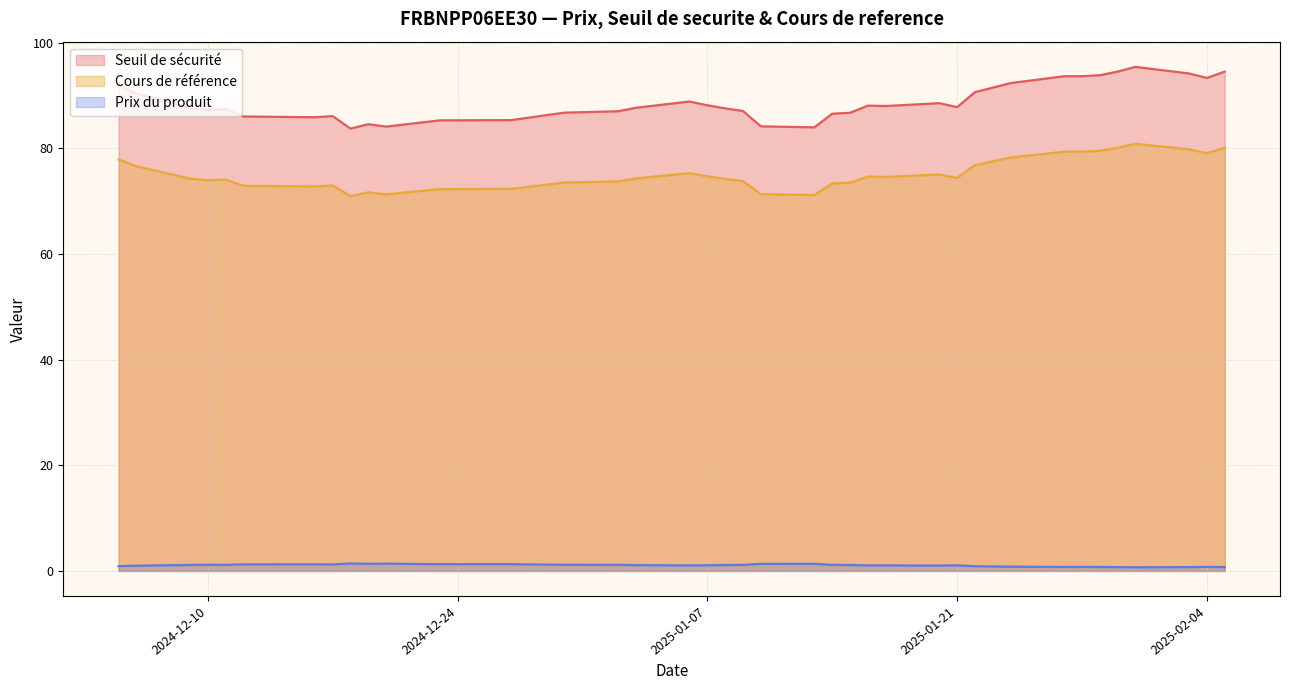

Is the value of Seuil de securite at 2024-12-09 greater than the value of Prix du produit at 2024-12-12?

Yes